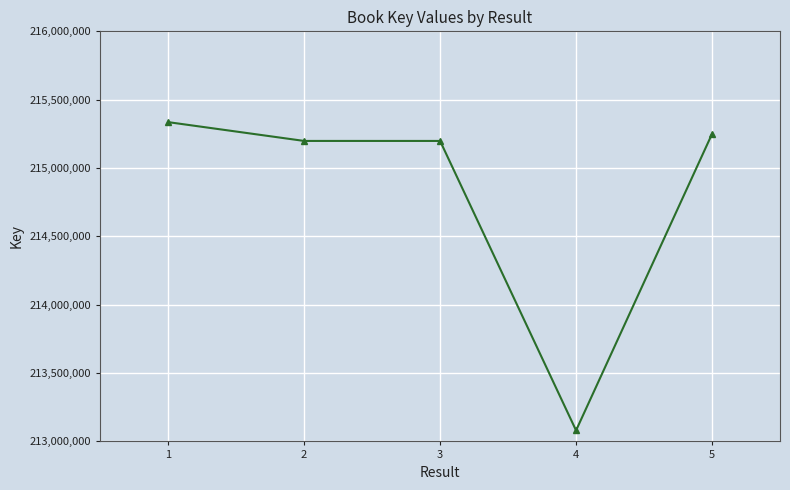

Approximately how many times larger is the value at 2 compared to 3?

1.0